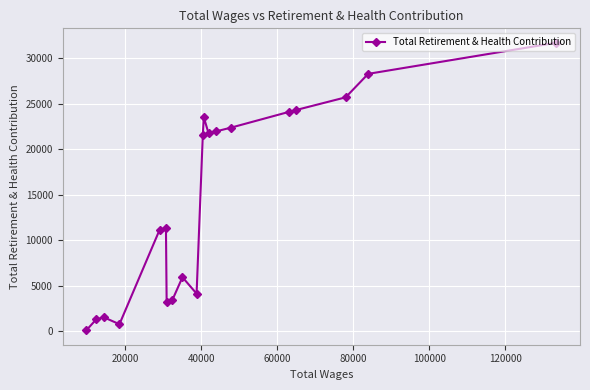

What is the greatest value displayed?

31735